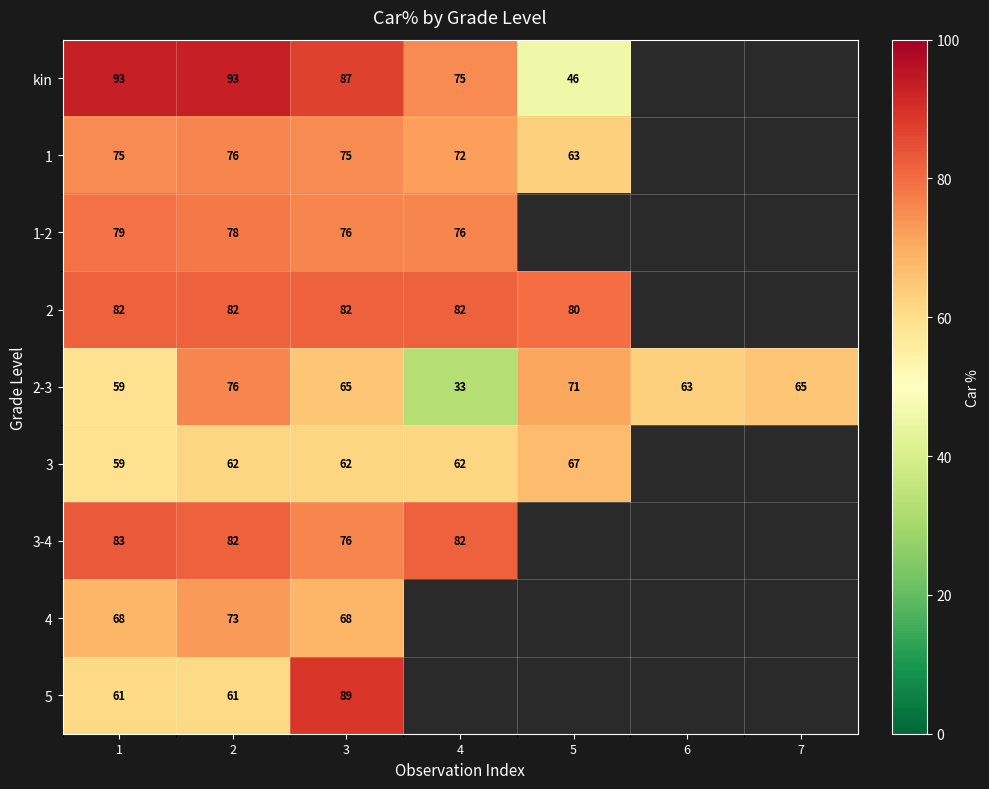

What is the minimum value shown in the chart?

33.0